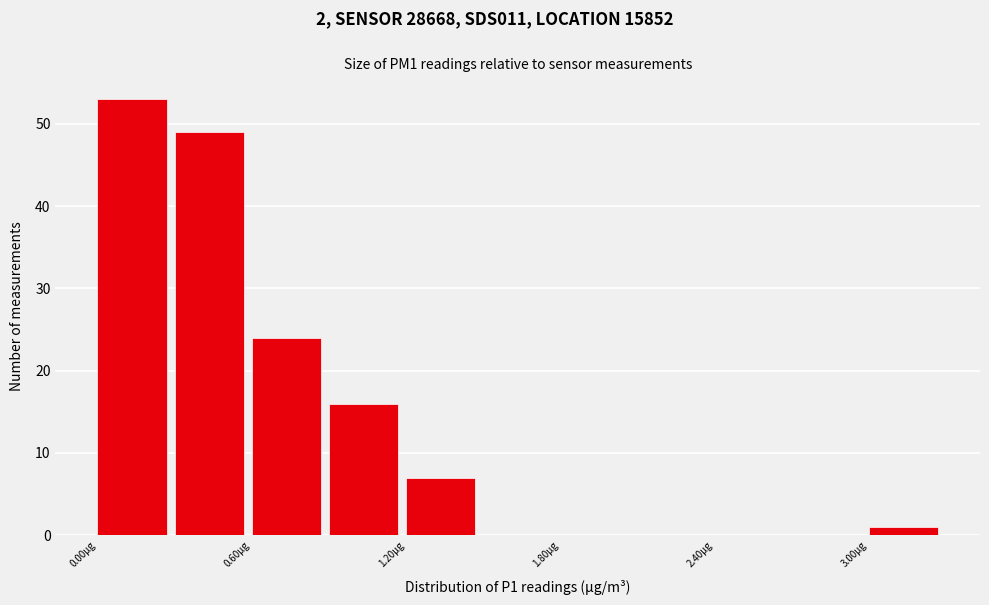

Around what value on the x-axis is the tallest bar? Give the approximate position of its centre, as read against the axis.

0.1